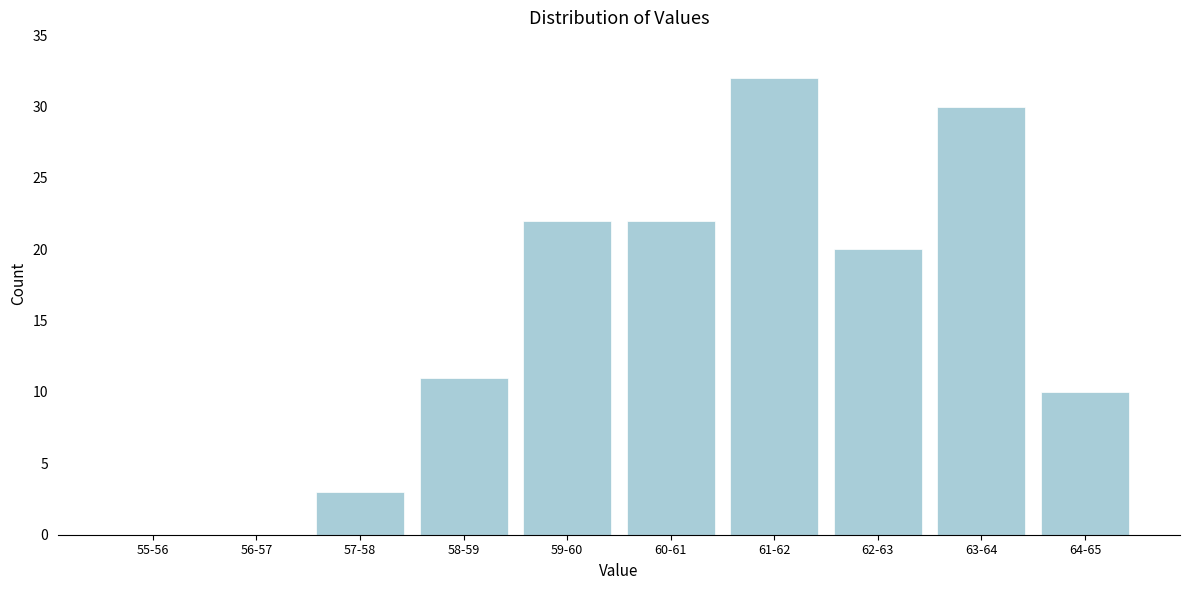

Reading right to left, transcribe all the data shown in this chart.

64-65=10	63-64=30	62-63=20	61-62=32	60-61=22	59-60=22	58-59=11	57-58=3	56-57=0	55-56=0